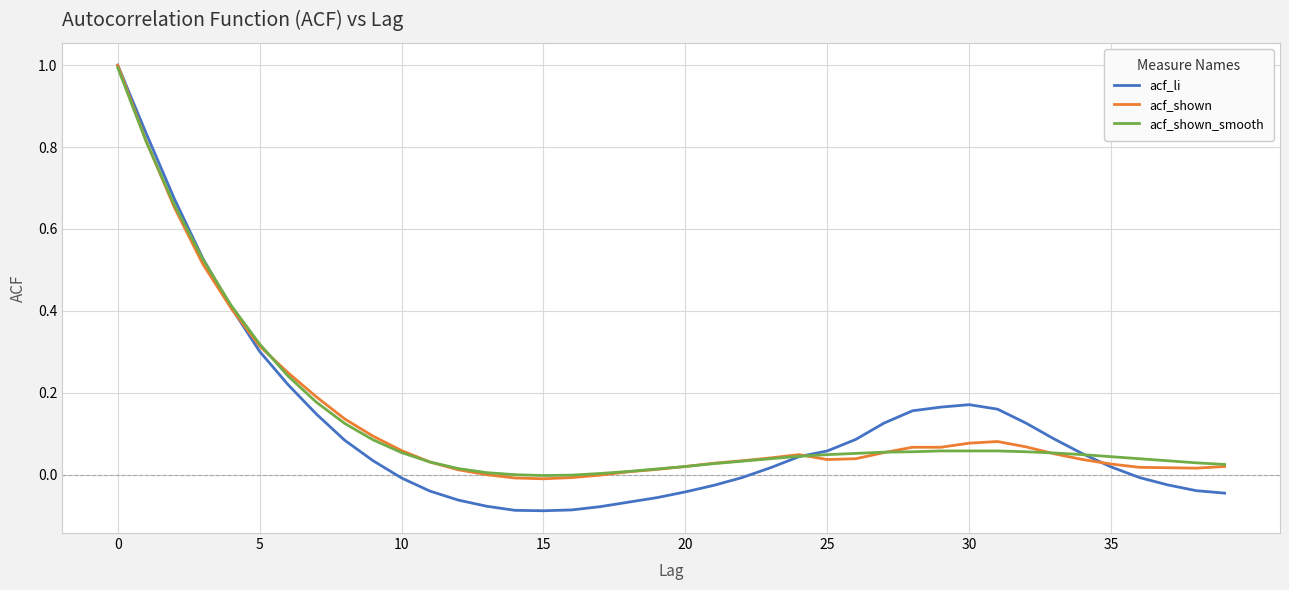

Which series has the widest spread of values?

acf_li